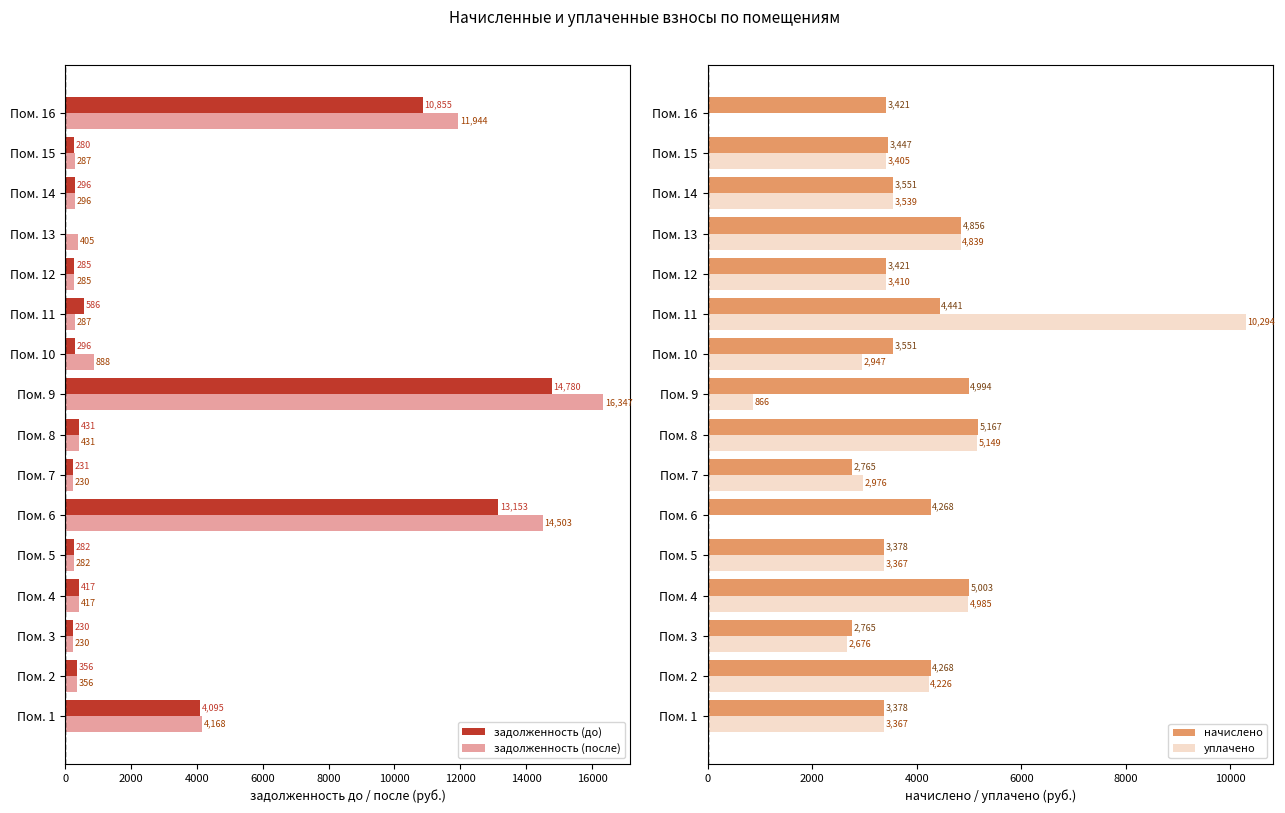

List the series in order of their overall mean, highest first.

начислено, уплачено, задолженность (после), задолженность (до)